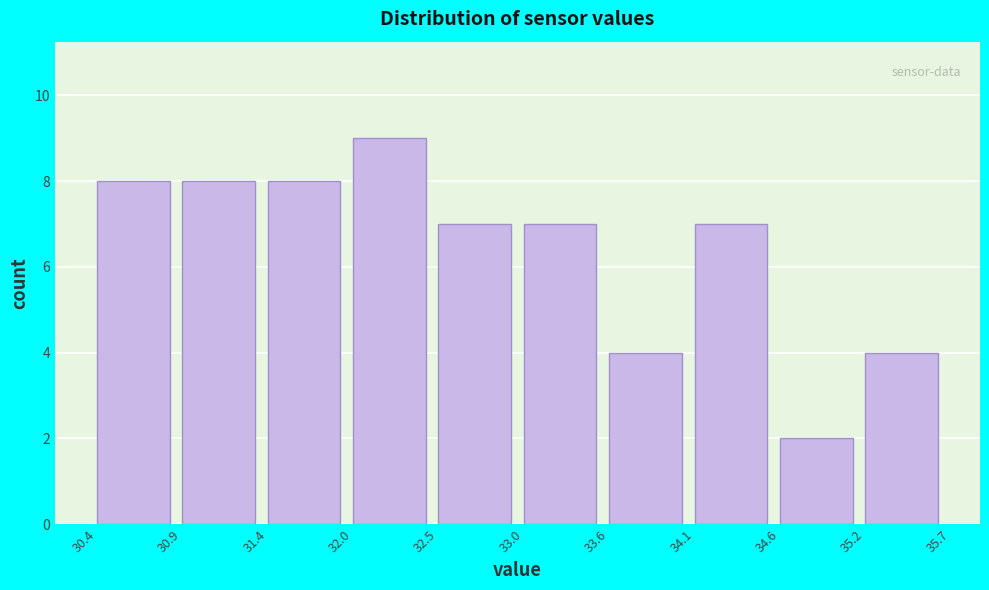

How tall is the bar that spans 34.1 to 34.6 on the x-axis? The values are not printed on the chart, so give them approximately, as read against the axis.

7